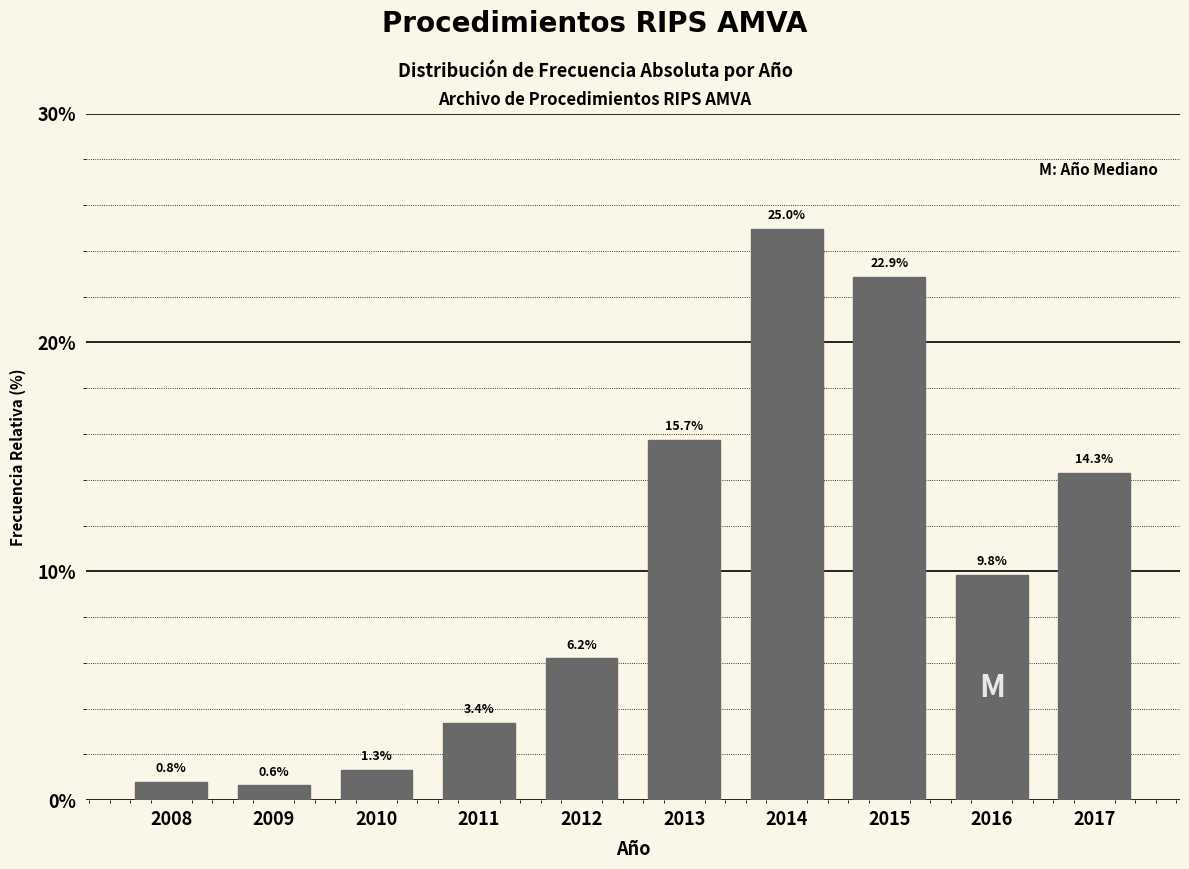

Reading right to left, extract all data points from this chart.

14.3	9.8	22.9	25.0	15.7	6.2	3.4	1.3	0.6	0.8